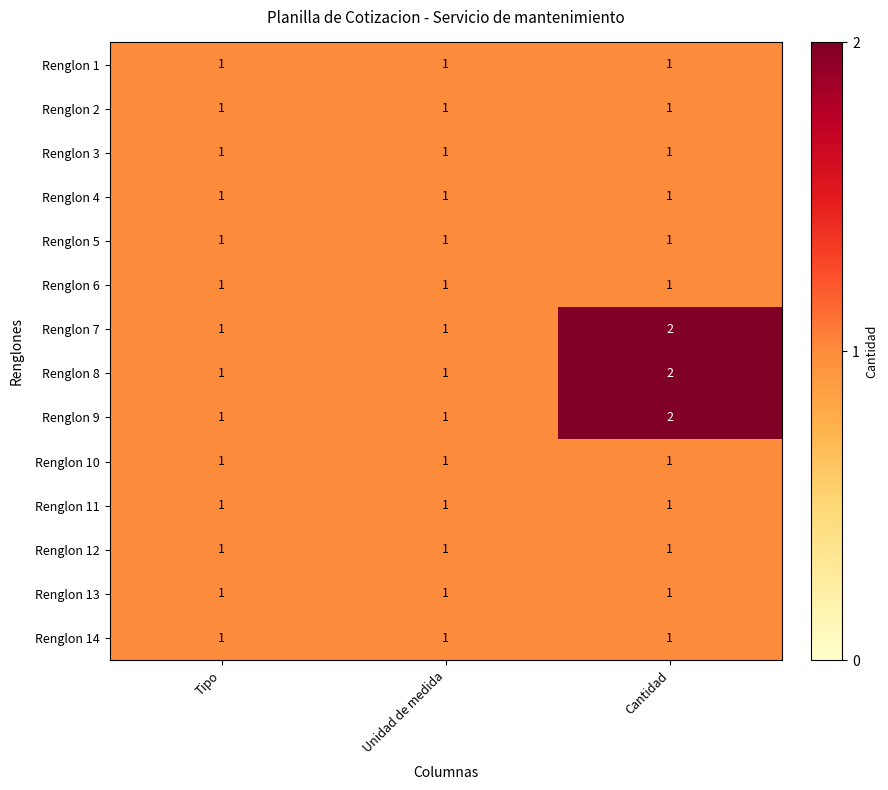

Is the value of Renglon 4 at Tipo greater than the value of Renglon 7 at Cantidad?

No